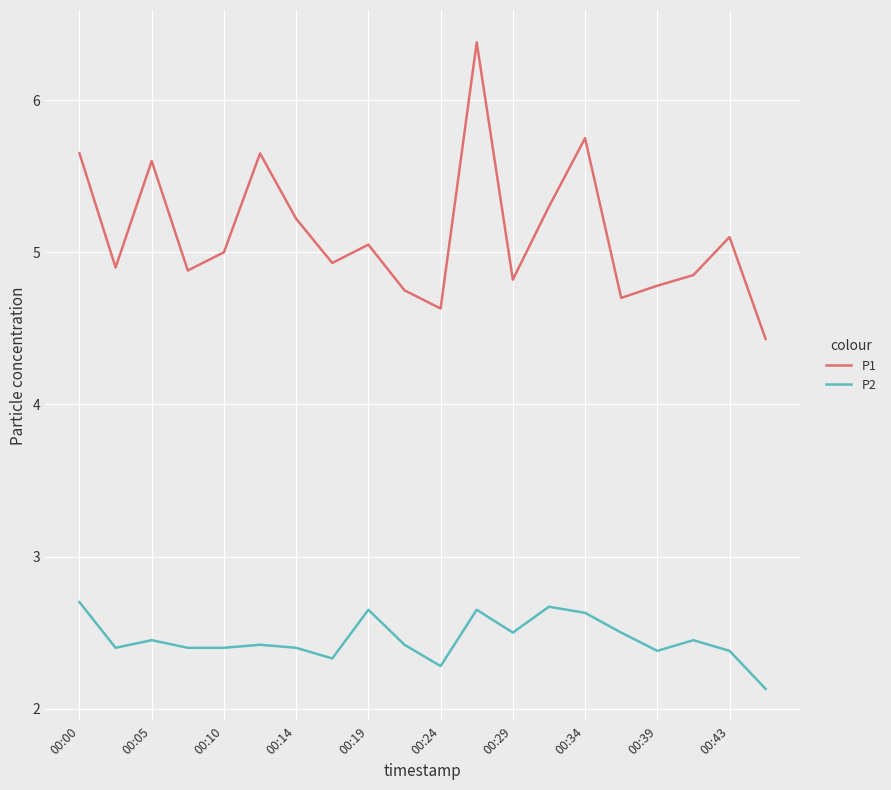

Which series has the widest spread of values?

P1